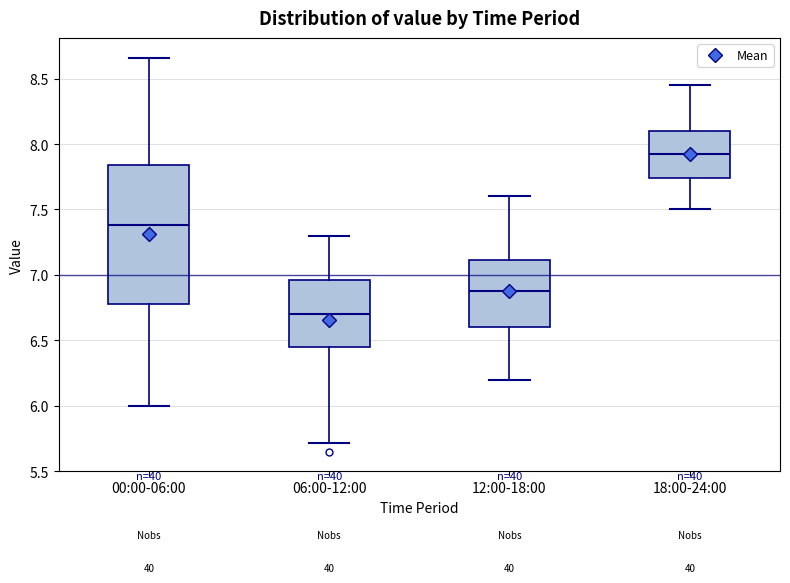

Comparing the boxes themselves (not the whiskers), which one is the tallest?

00:00-06:00